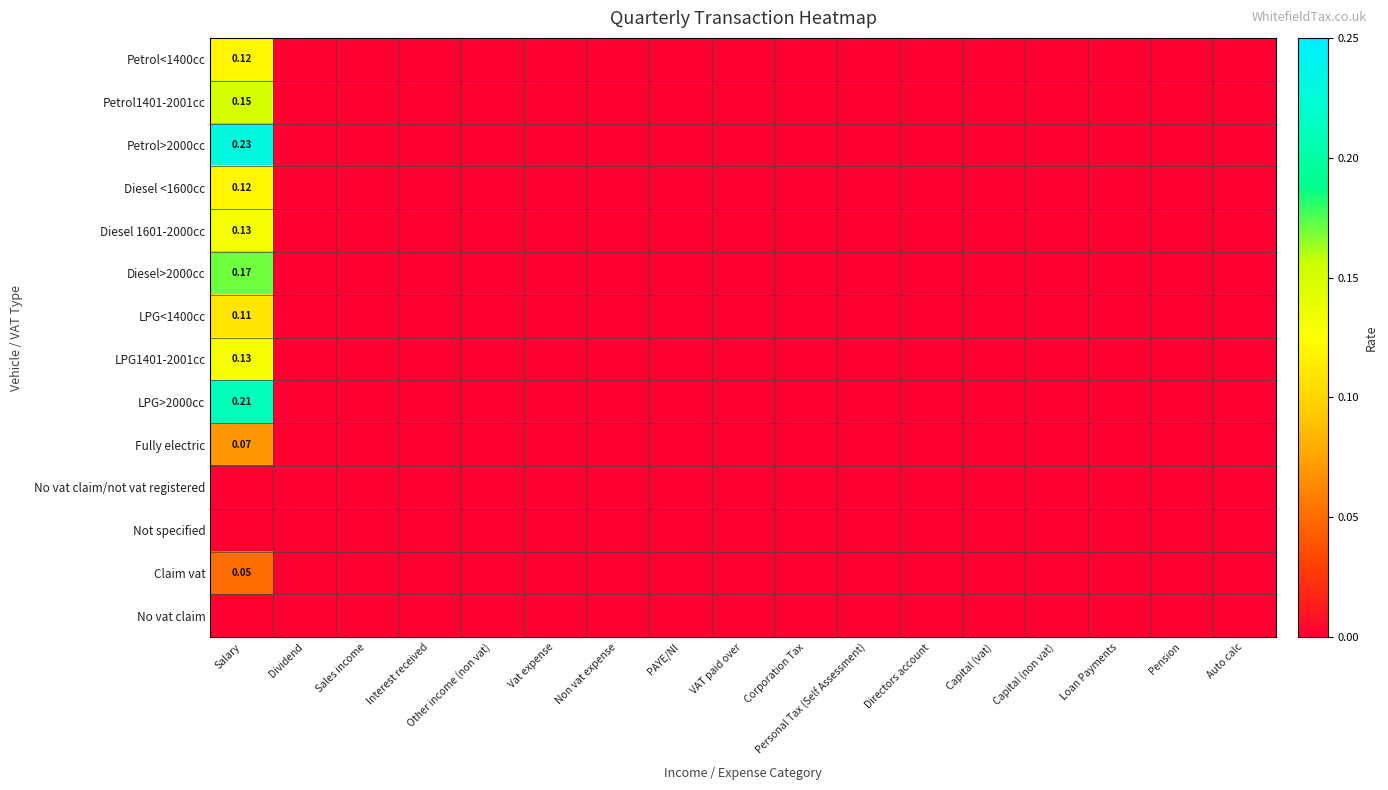

Is the value of No vat claim at Other income (non vat) greater than the value of Diesel>2000cc at Salary?

No